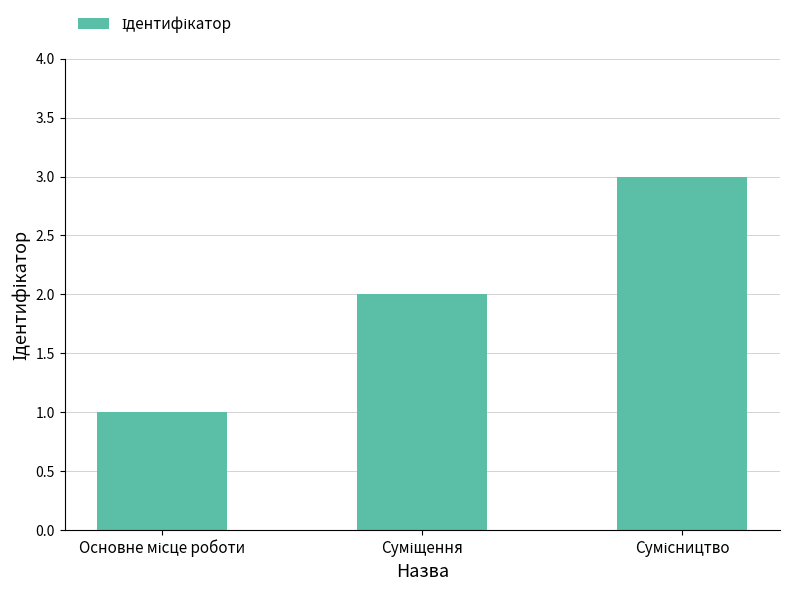

What is the value of the 2nd bar from the left?

2